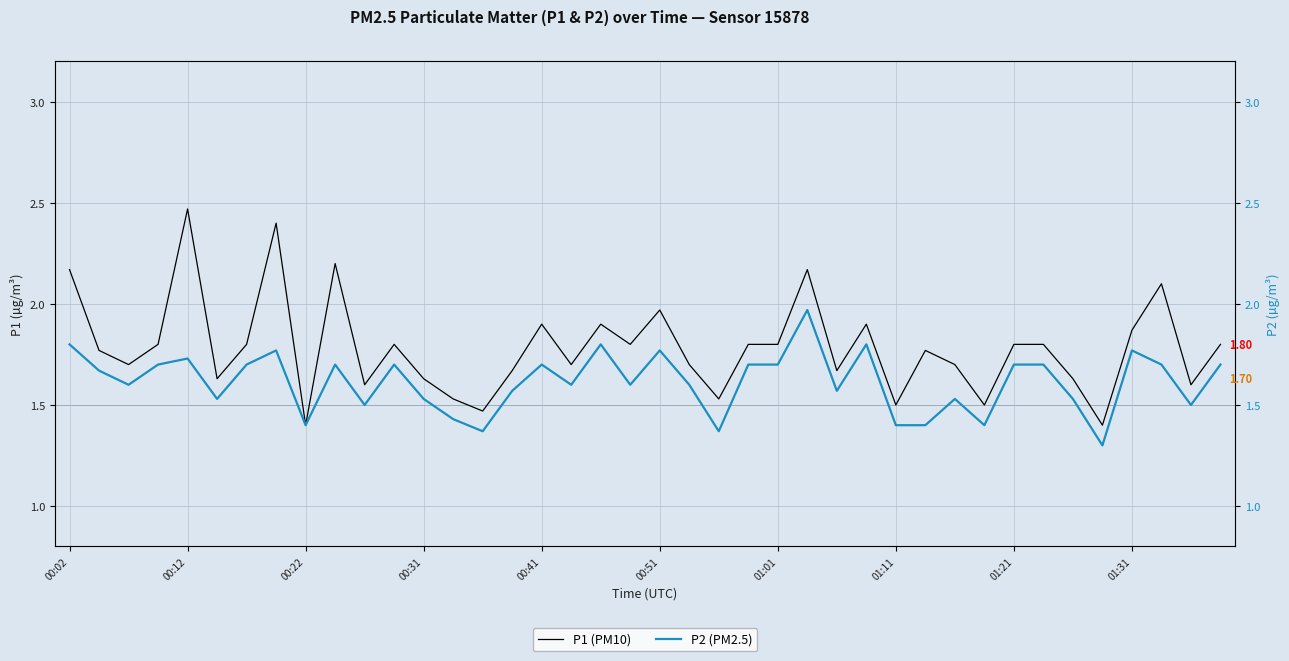

What is the maximum value for P2 (PM2.5)?

2.0